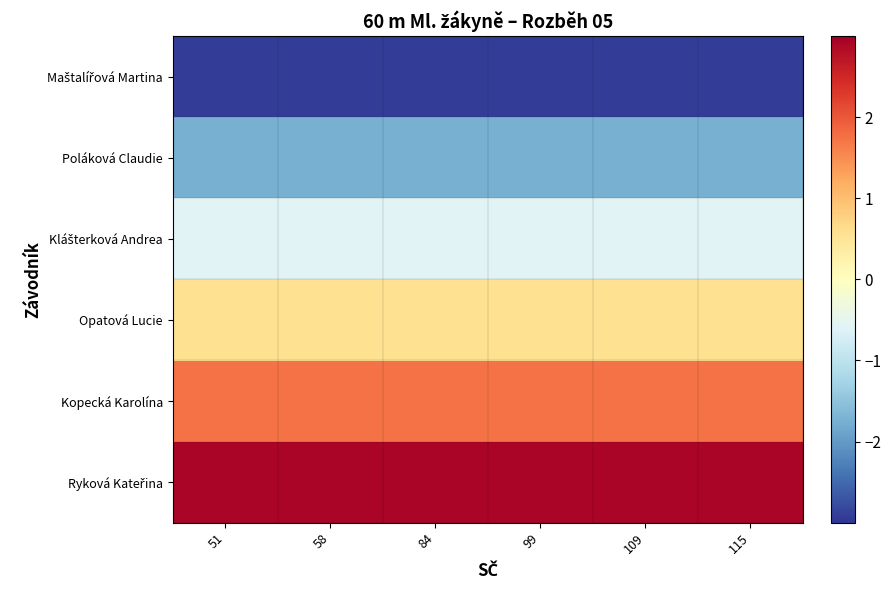

Which series has the largest total across all categories?

Ryková Kateřina